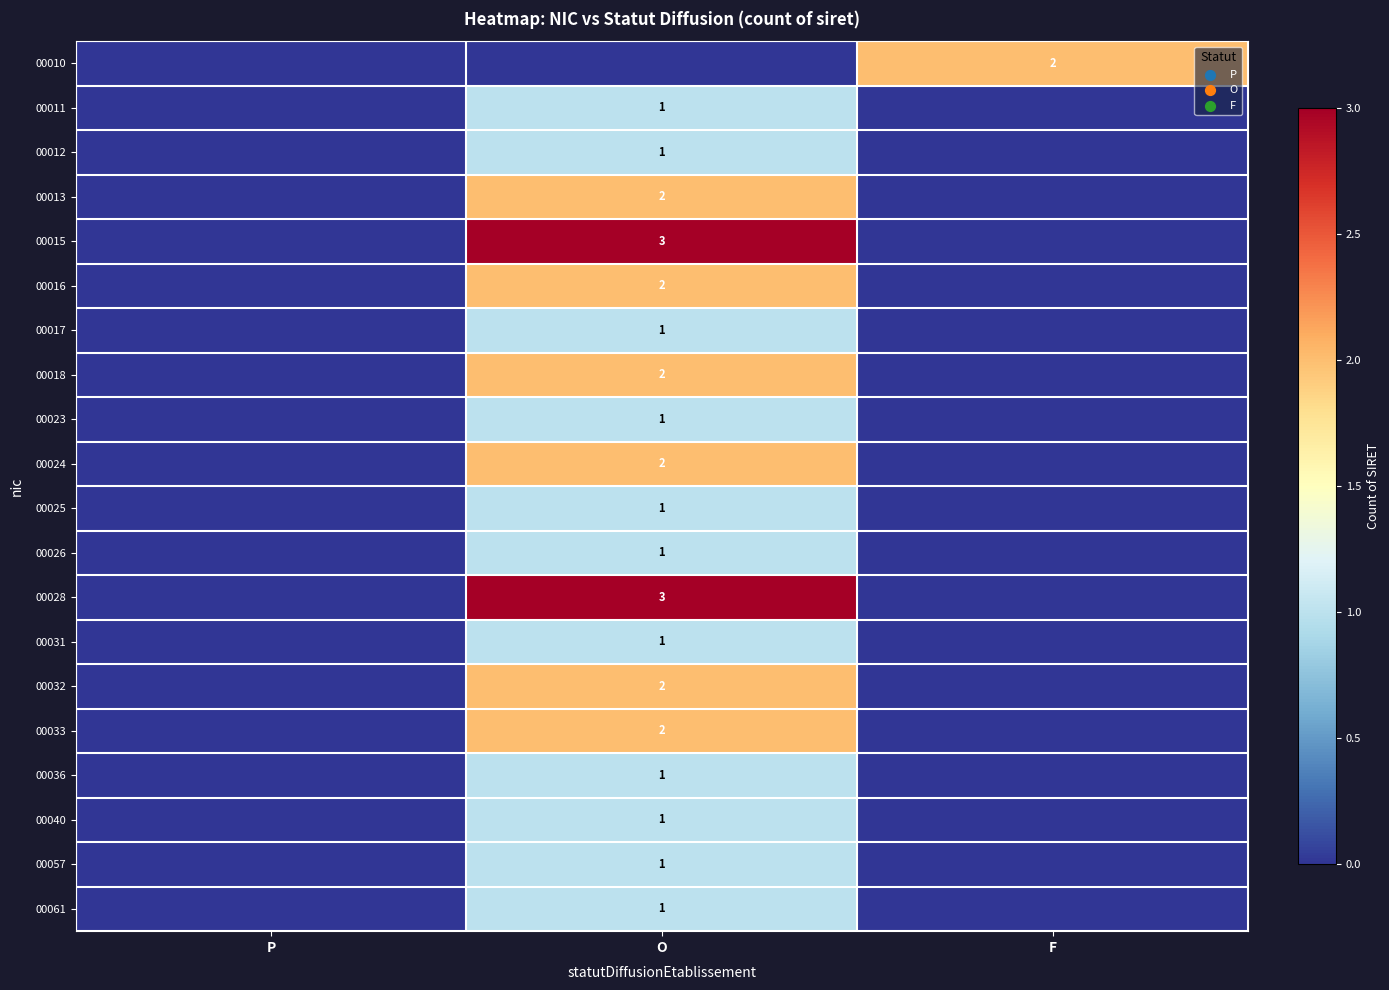

At which category is the sum across all series the highest?

O